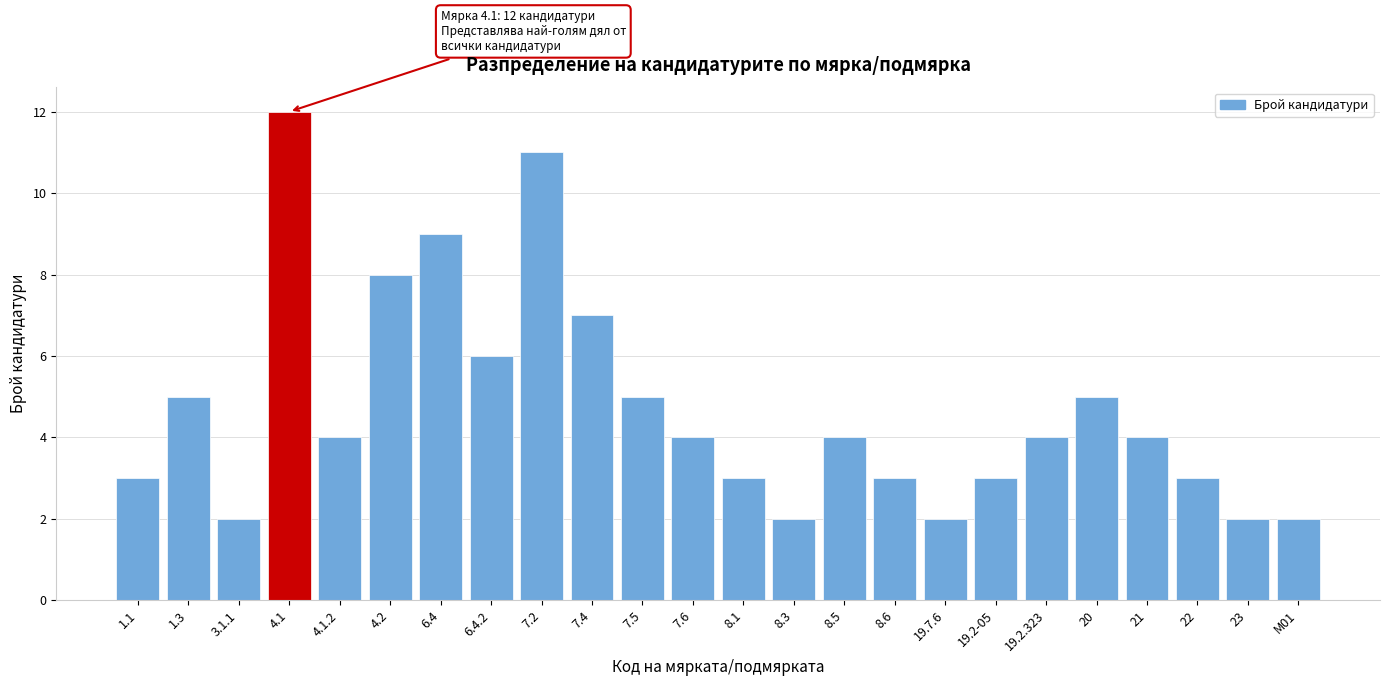

Reading left to right, extract all data points from this chart.

3	5	2	12	4	8	9	6	11	7	5	4	3	2	4	3	2	3	4	5	4	3	2	2